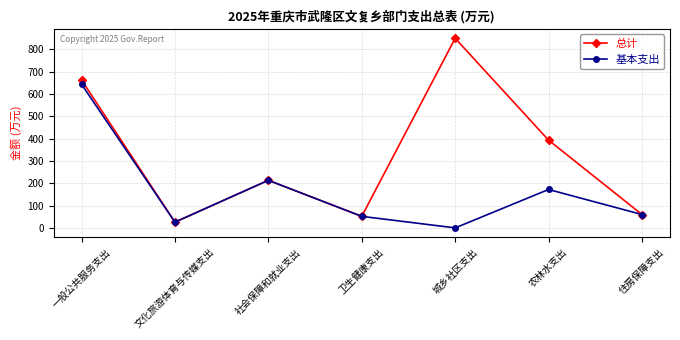

Which series has the largest total across all categories?

总计